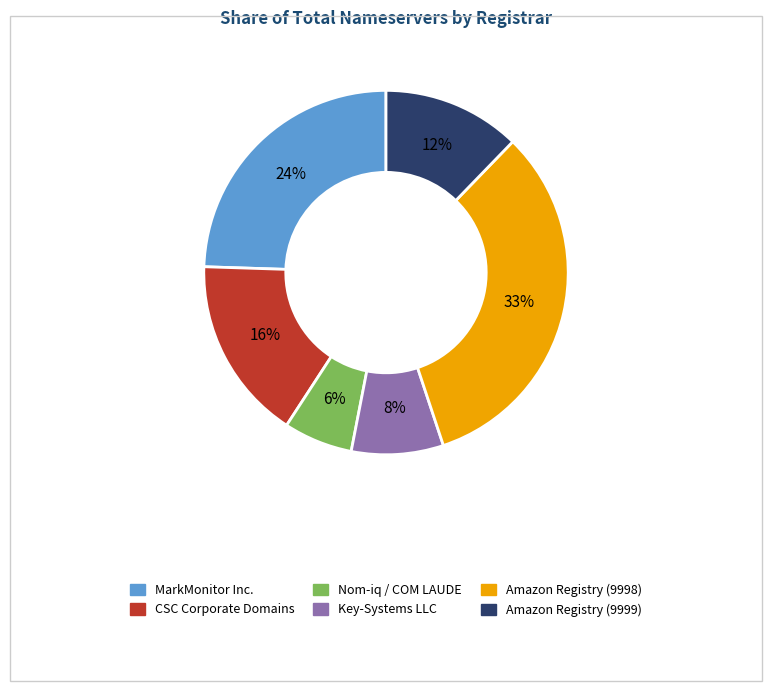

To the nearest percent, what is the difference between the largest and smallest slice percentages?

27%